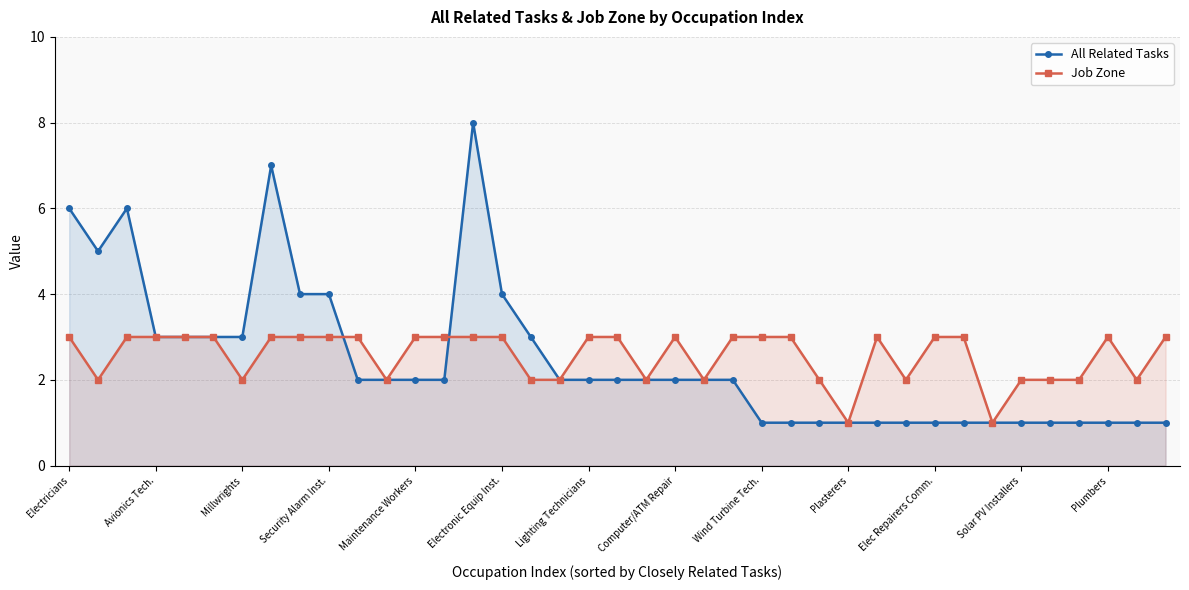

How many intersections are there between All Related Tasks and Job Zone?

2